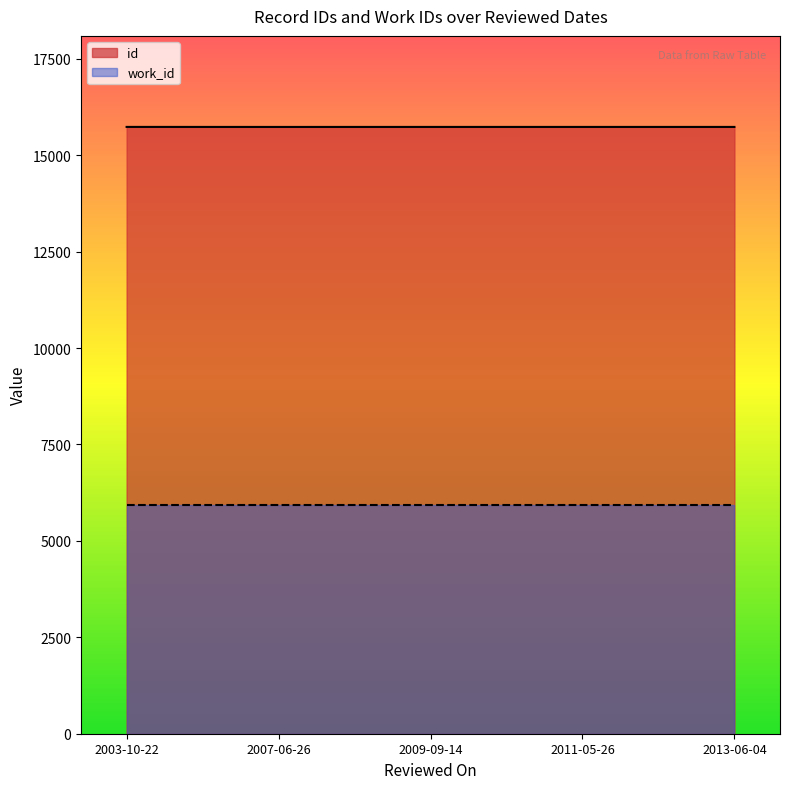

Is it true that id equals 15731 at 2007-06-26?

True